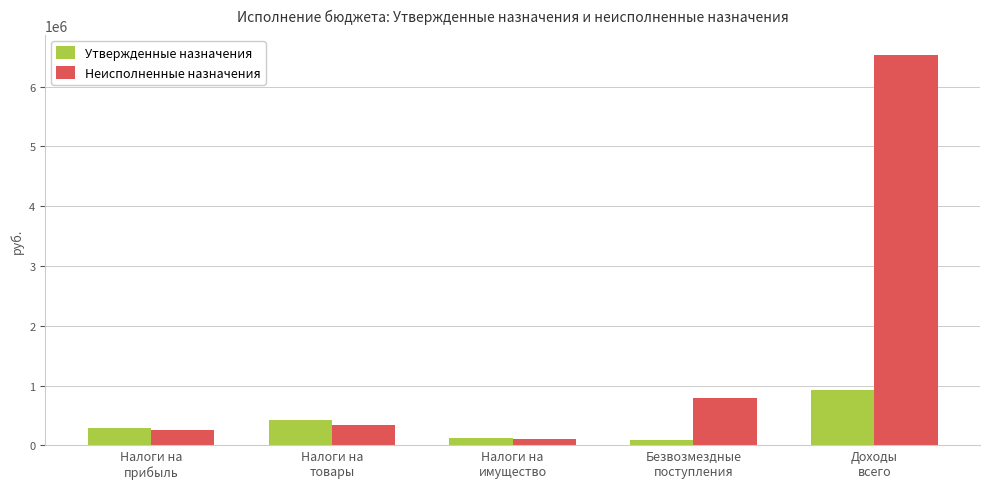

How many groups of bars are there?

5